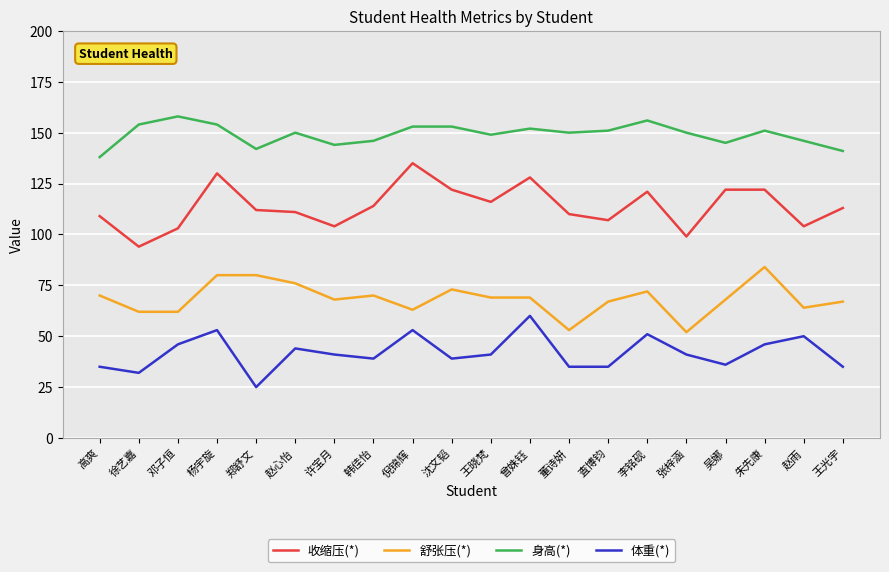

Rank the series by their average value, from lowest to highest.

体重(*), 舒张压(*), 收缩压(*), 身高(*)